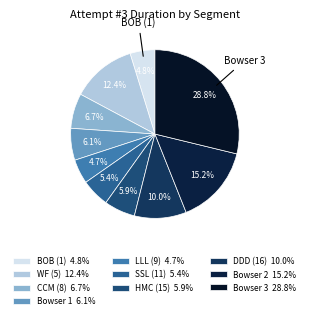

Count the number of slices in the pie.

10